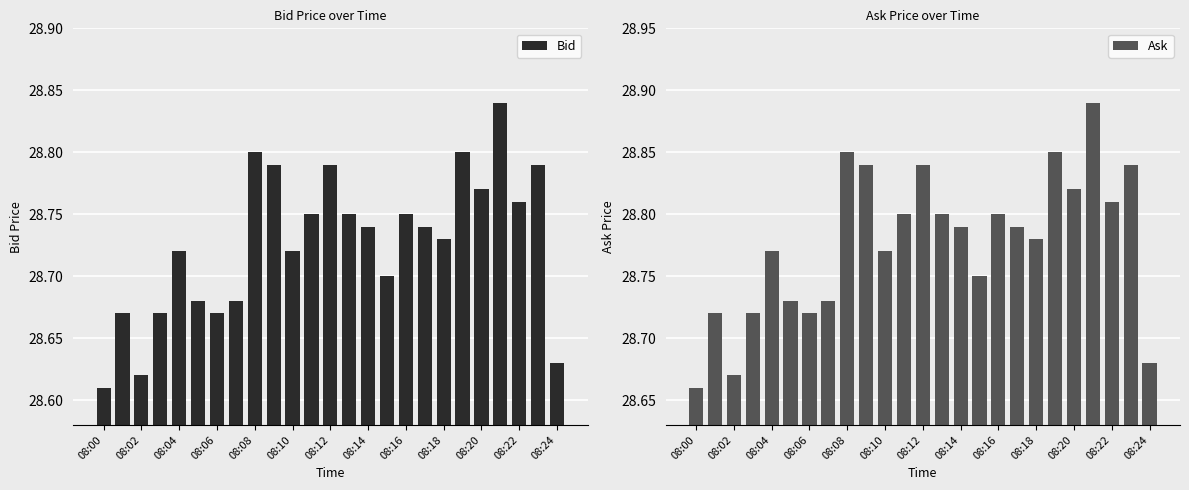

What is the spread (max minus min) of values at 08:04?

0.1